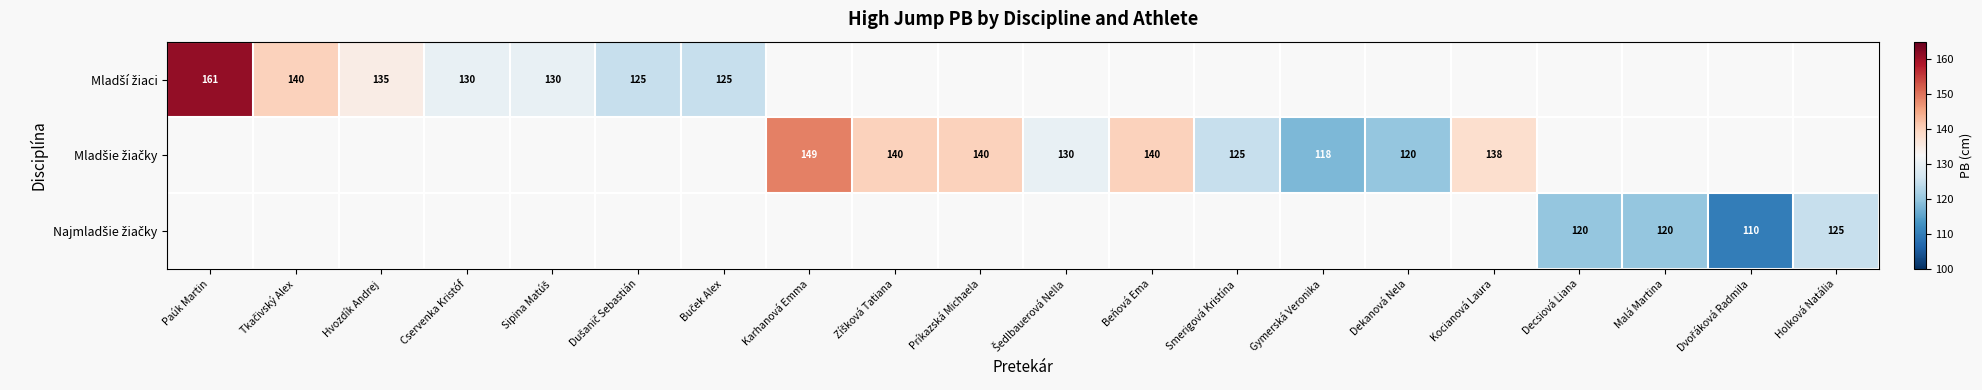

What is the lowest value of the Mladší žiaci series?

125.0